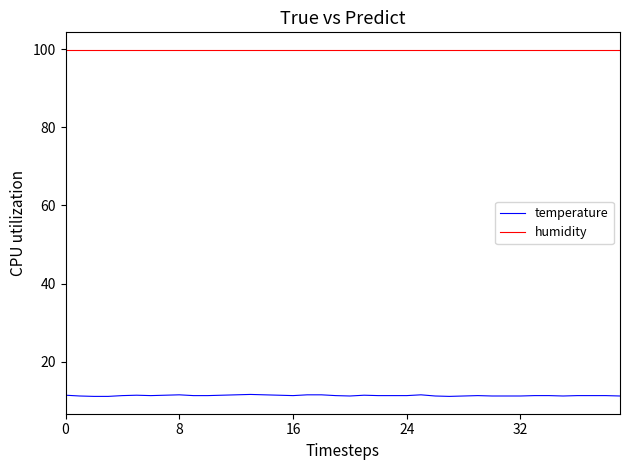

Rank the series by their average value, from highest to lowest.

humidity, temperature